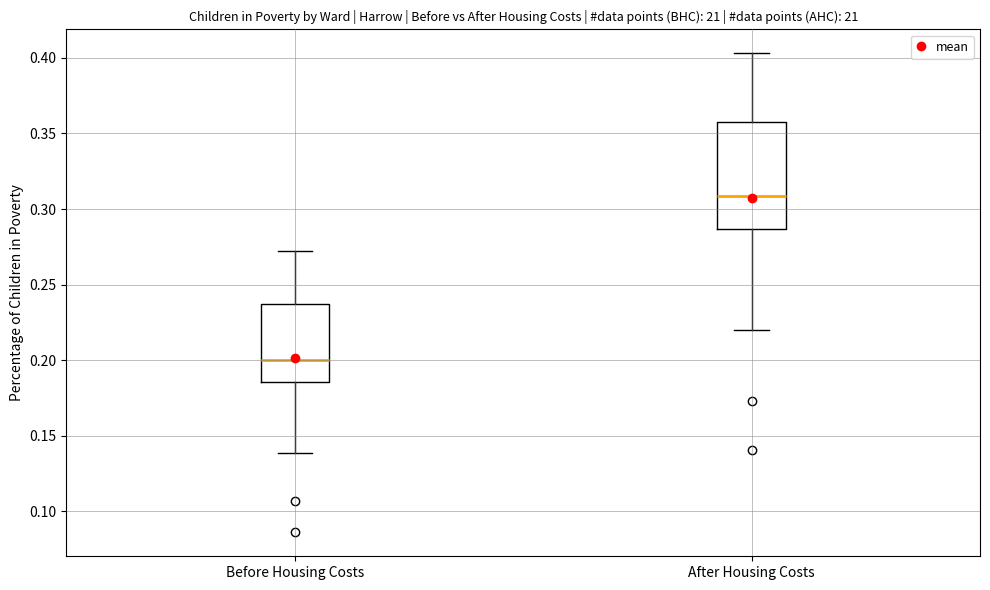

Where is the upper edge of the box for After Housing Costs on the y-axis? The values are not printed on the chart, so give them approximately, as read against the axis.

0.360